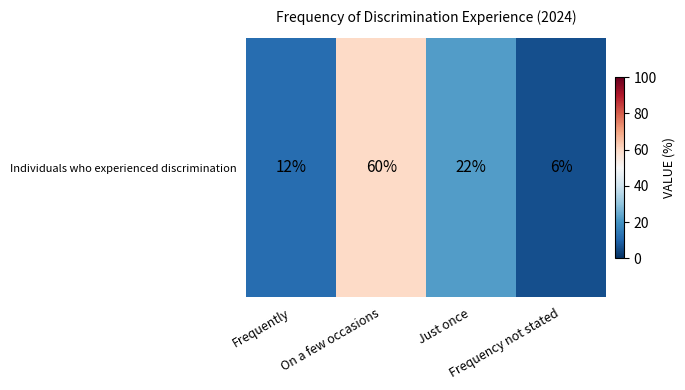

List the labels in order of value, smallest first.

Frequency not stated, Frequently, Just once, On a few occasions